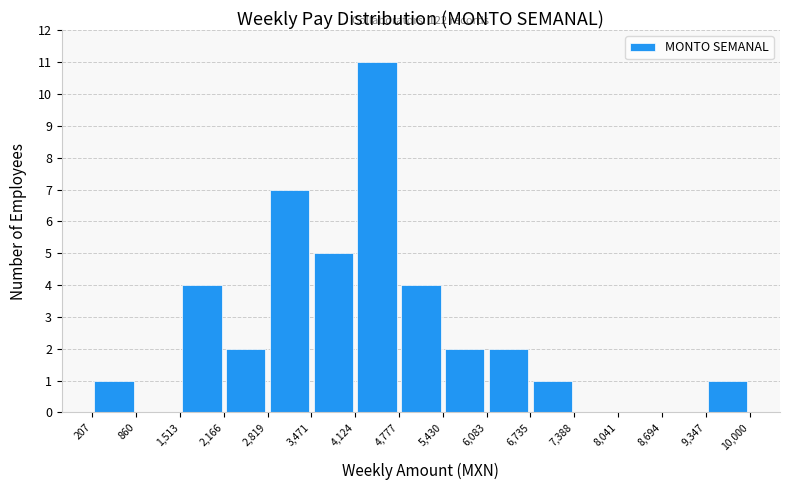

Which range on the x-axis has the tallest bar?

4,124 to 4,777